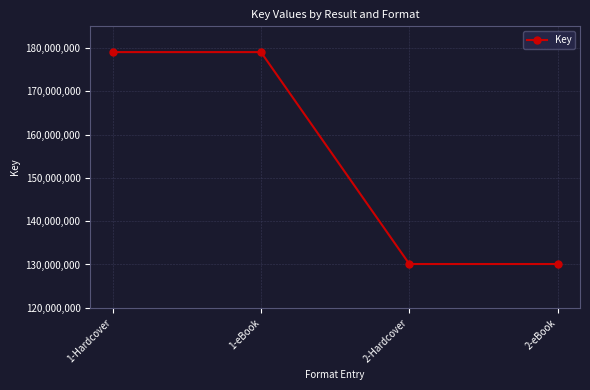

Does the chart have visible grid lines?

Yes